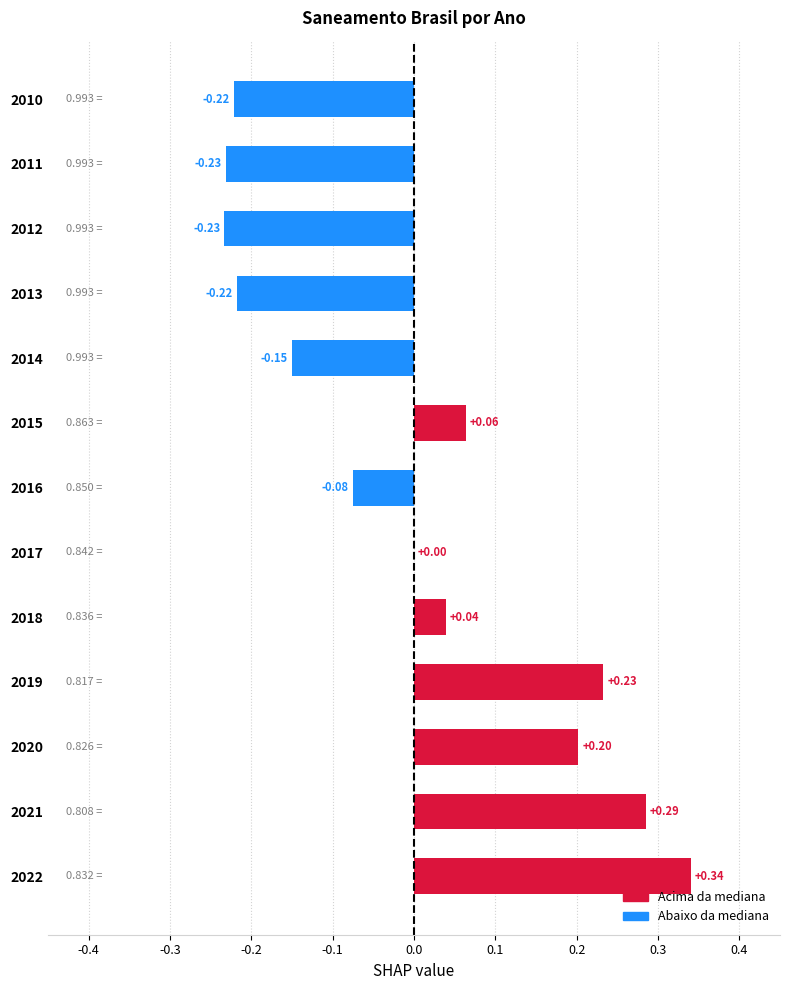

What is the sum of the values at 2018 and 2022?

0.4